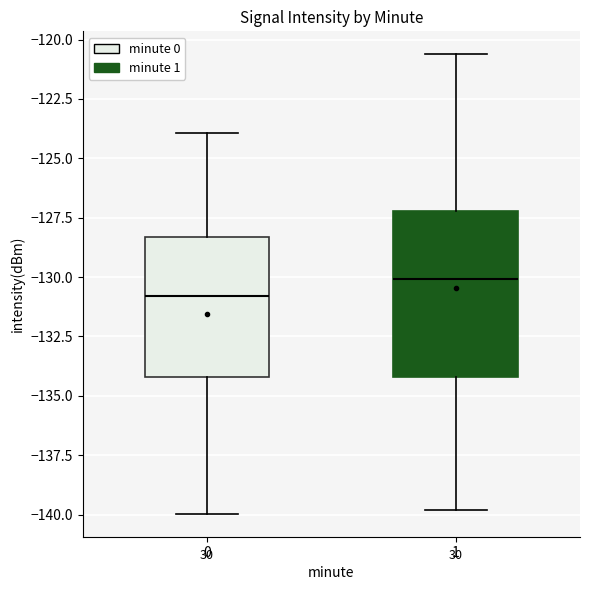

Which box is the tallest, from its lower edge to its upper edge?

1